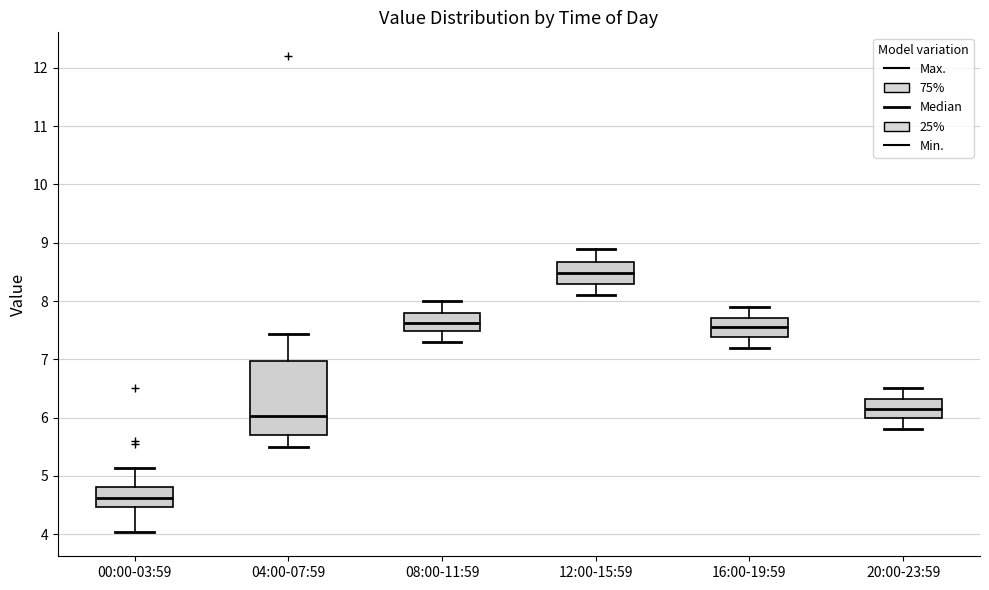

Comparing the boxes themselves (not the whiskers), which one is the tallest?

04:00-07:59